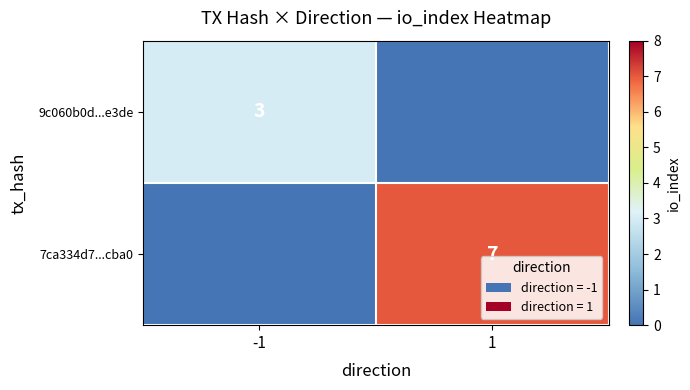

Is it true that 9c060b0d...e3de equals 3 at -1?

True